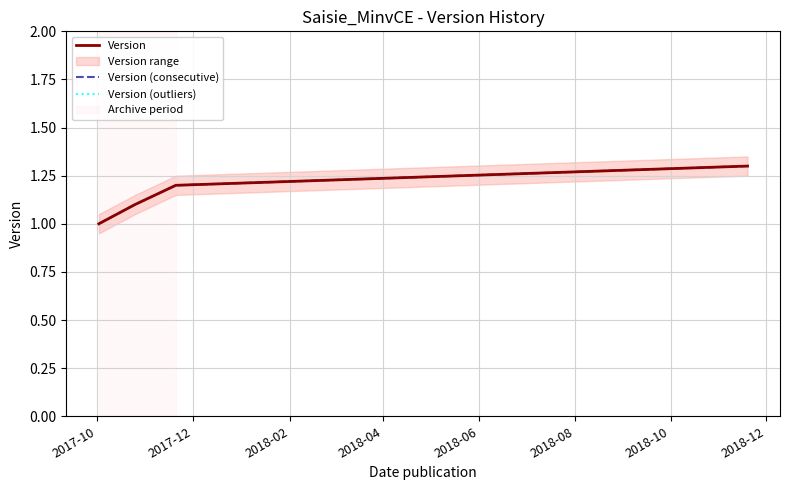

The value of Version (consecutive) at 2017-10 is 0.7. True or false?

False